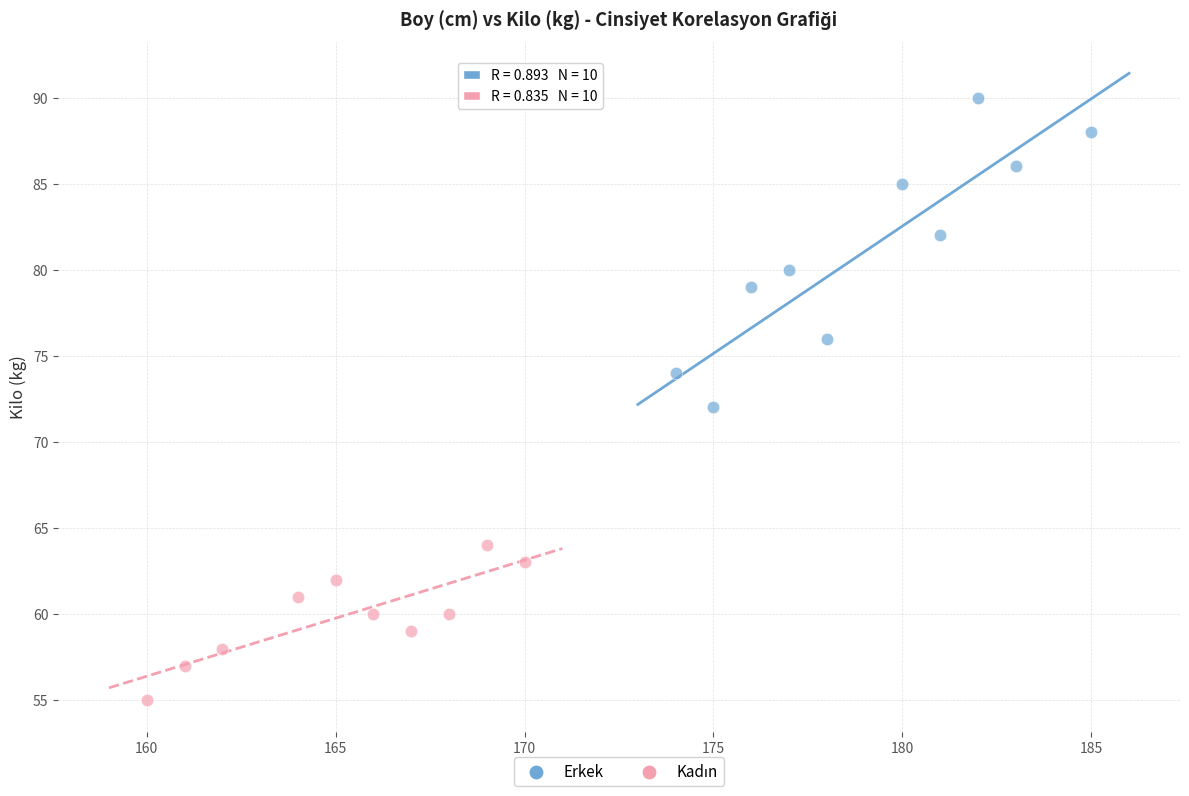

Which series reaches the maximum Y coordinate?

Erkek